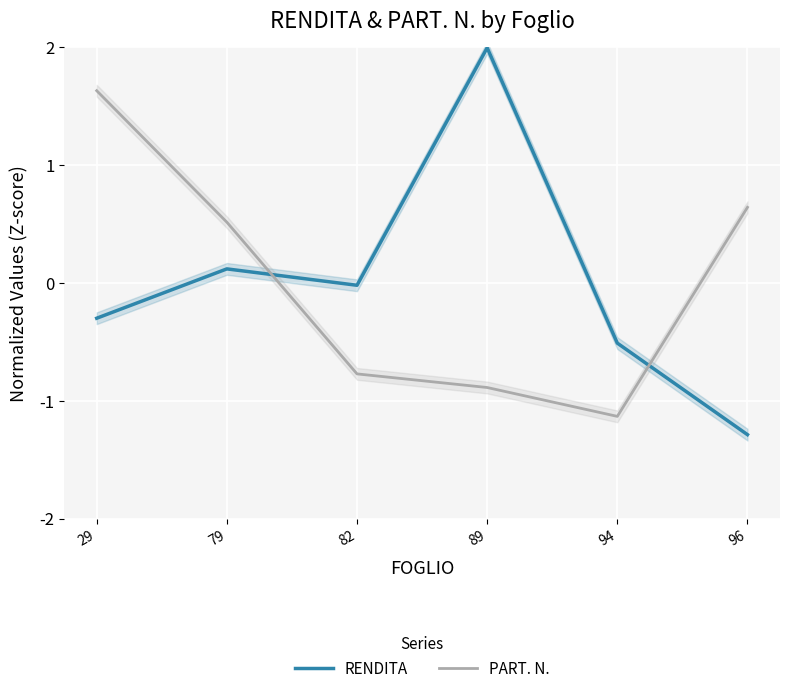

At which category does PART. N. reach its first local valley?

94